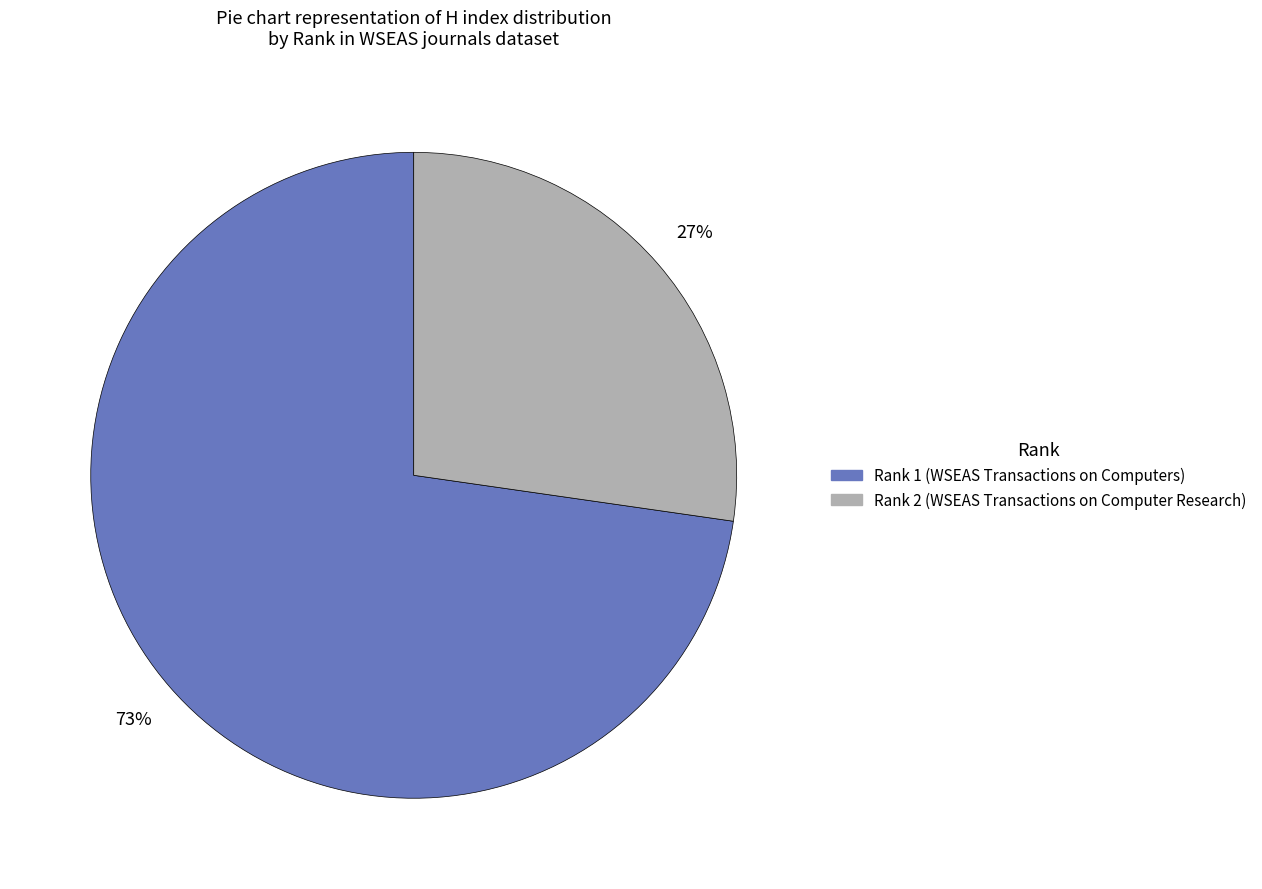

What is the ratio of the value at Rank 1 (WSEAS Transactions on Computers) to the value at Rank 2 (WSEAS Transactions on Computer Research)?

2.7